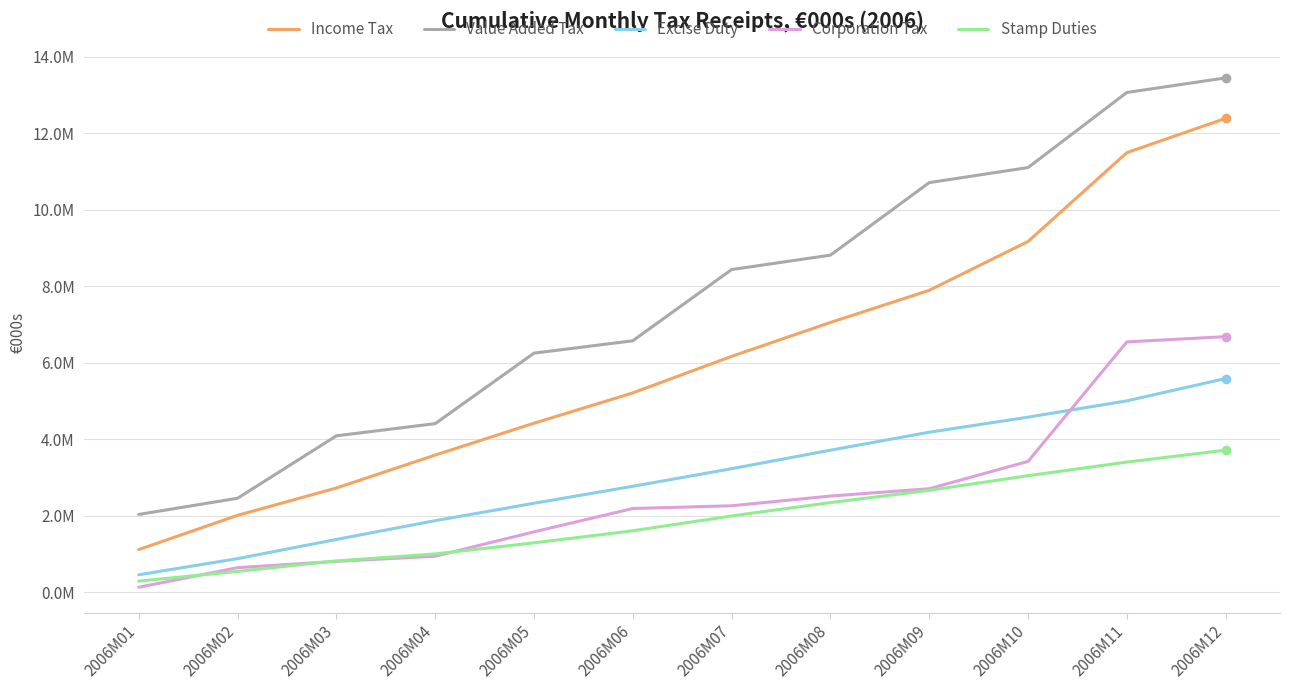

True or false: Corporation Tax and Excise Duty intersect in this chart.

True